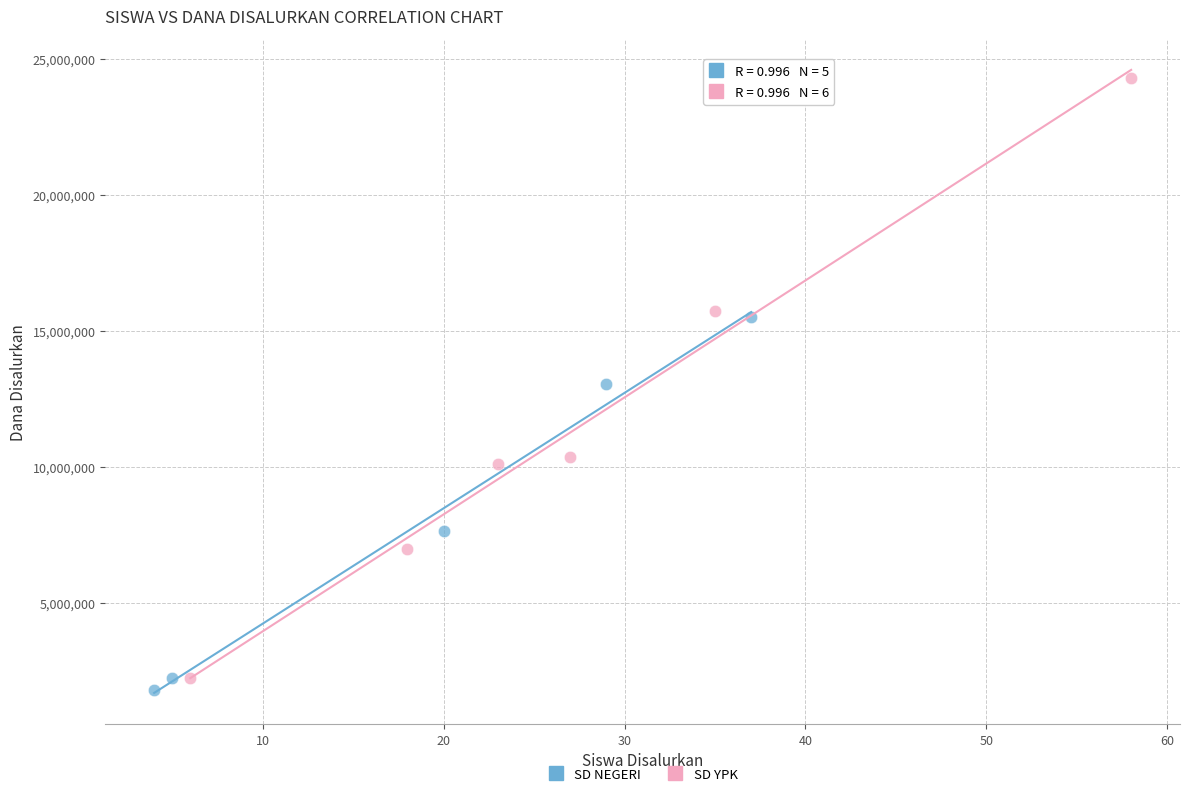

What are all the series names shown in the legend?

SD NEGERI, SD YPK